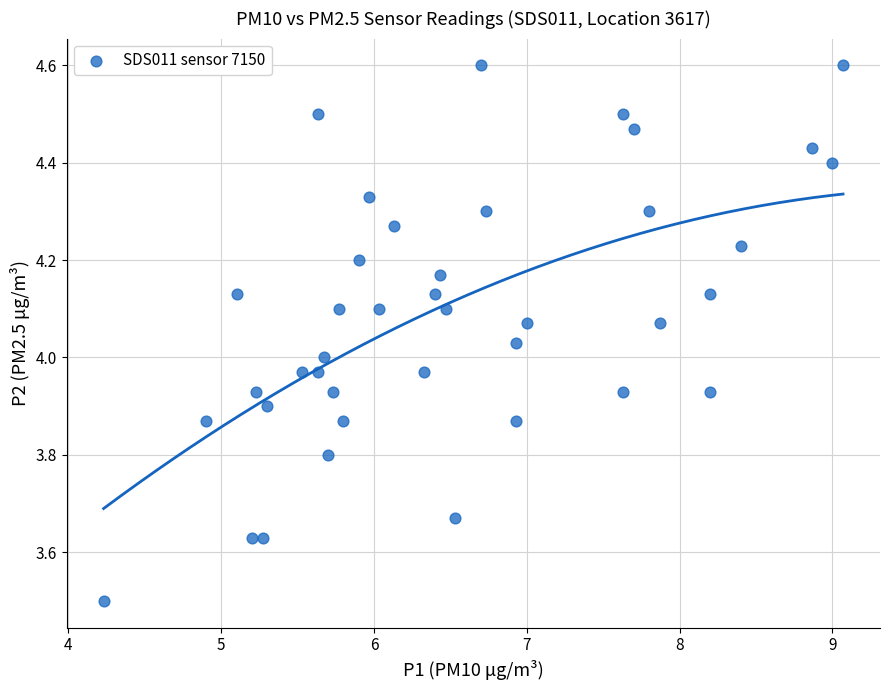

What is the range of X values (max minus min)?

4.8